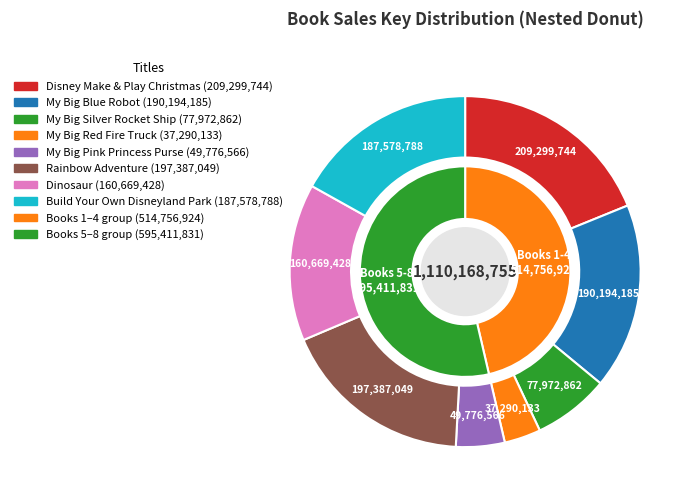

Between My Big Pink Princess Purse and Dinosaur, which is larger?

Dinosaur